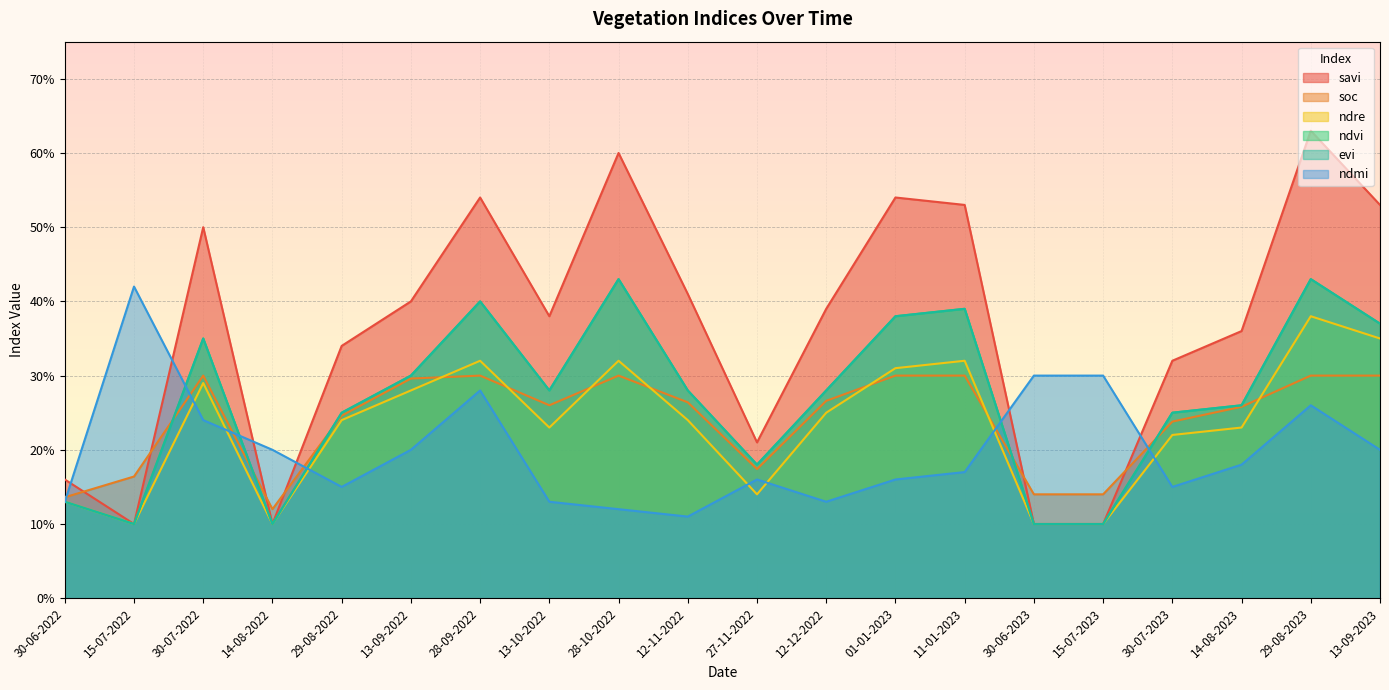

What is the difference between the maximum and minimum values in the evi series?

0.3